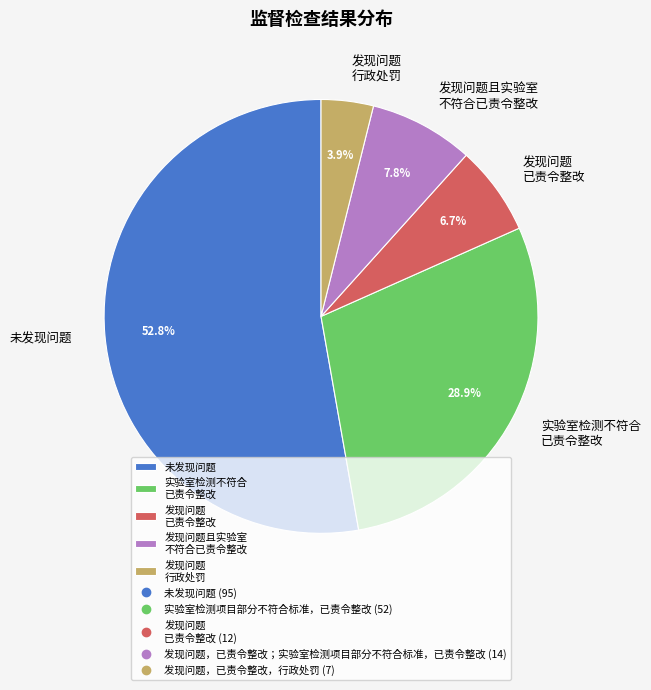

What is the ratio of the value at 发现问题 行政处罚 to the value at 发现问题且实验室 不符合已责令整改?

0.5